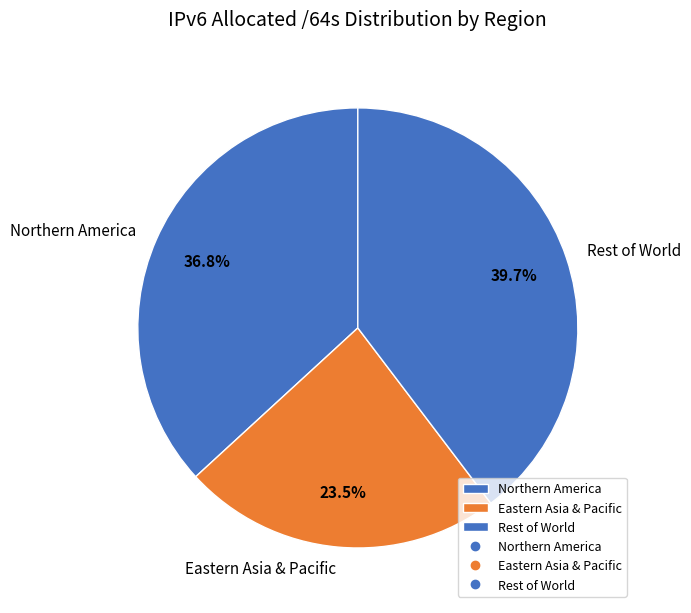

Is Eastern Asia & Pacific the majority of the pie?

No